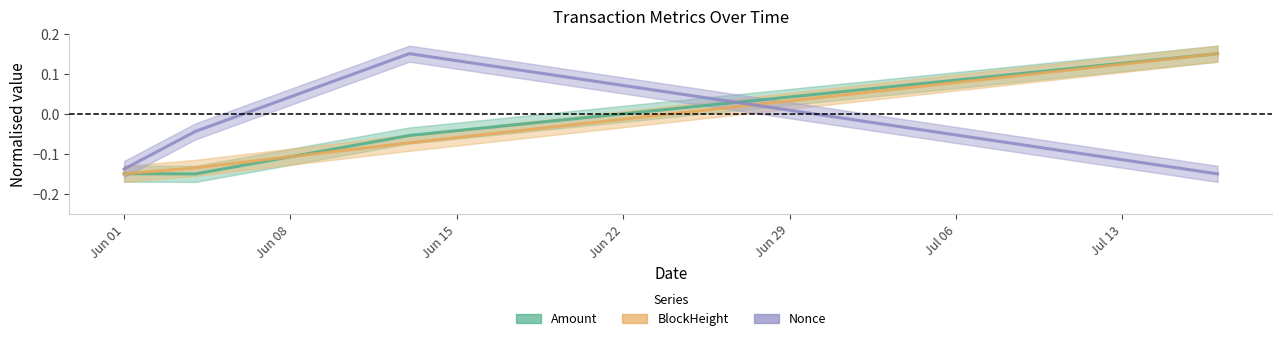

True or false: Amount and Nonce cross at least once.

True